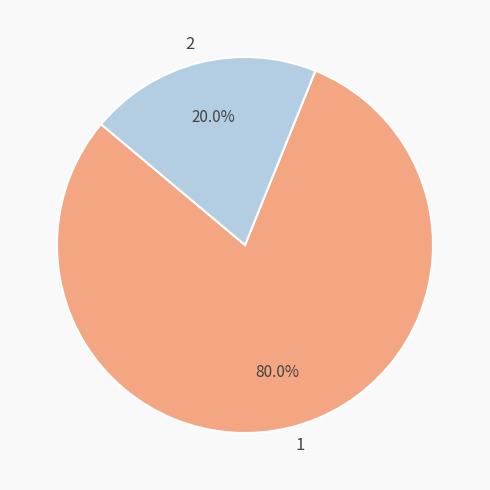

Which slice represents more than half of the pie?

1